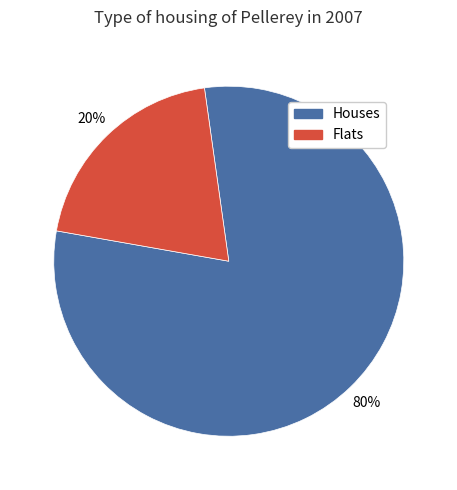

How many slices are in this pie chart?

2